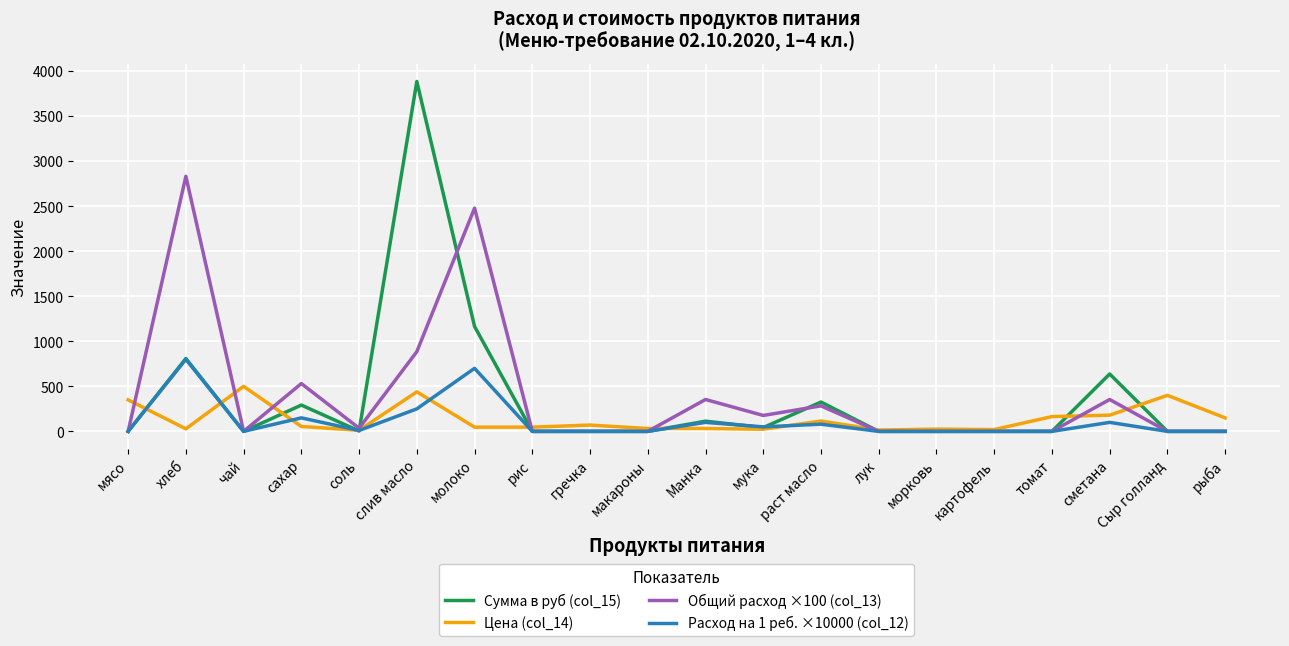

What is the difference between the Расход на 1 реб. ×10000 (col_12) values at хлеб and молоко?

100.0